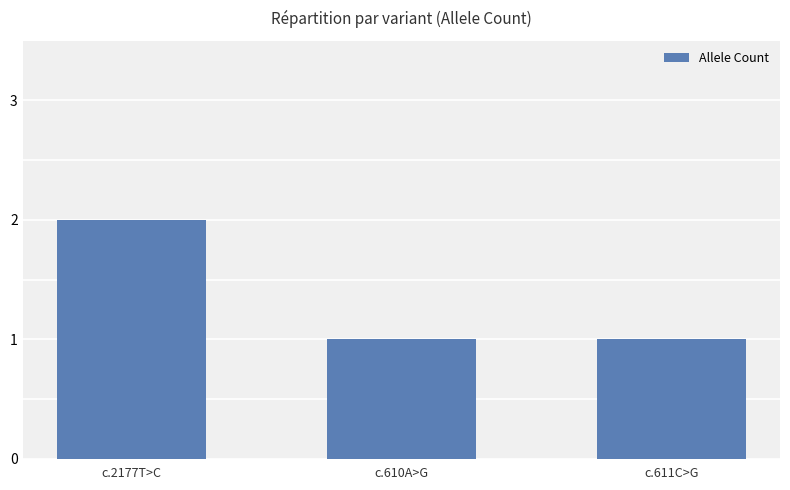

What is the change in value from c.2177T>C to c.611C>G?

-1